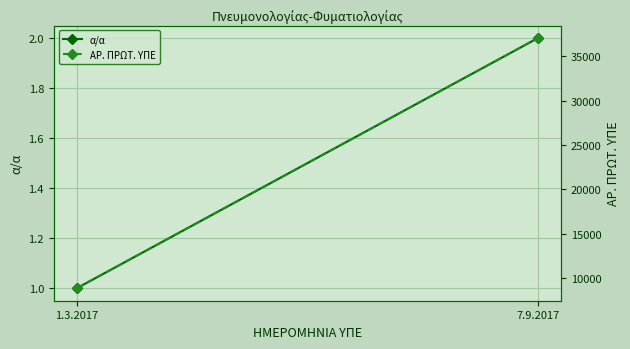

Is this an area chart (filled region under the line)?

No